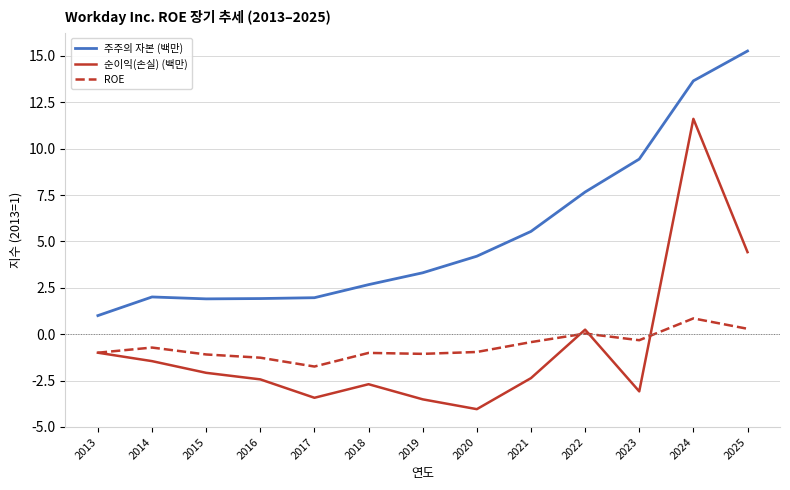

Is this an area chart (filled region under the line)?

No